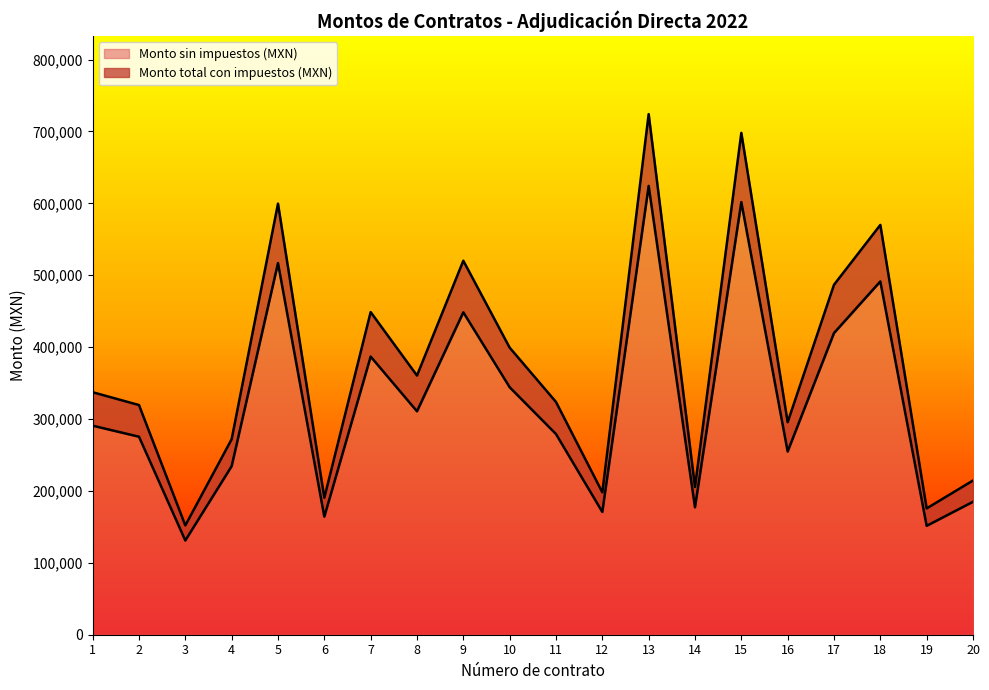

True or false: Monto sin impuestos (MXN) and Monto total con impuestos (MXN) intersect in this chart.

False